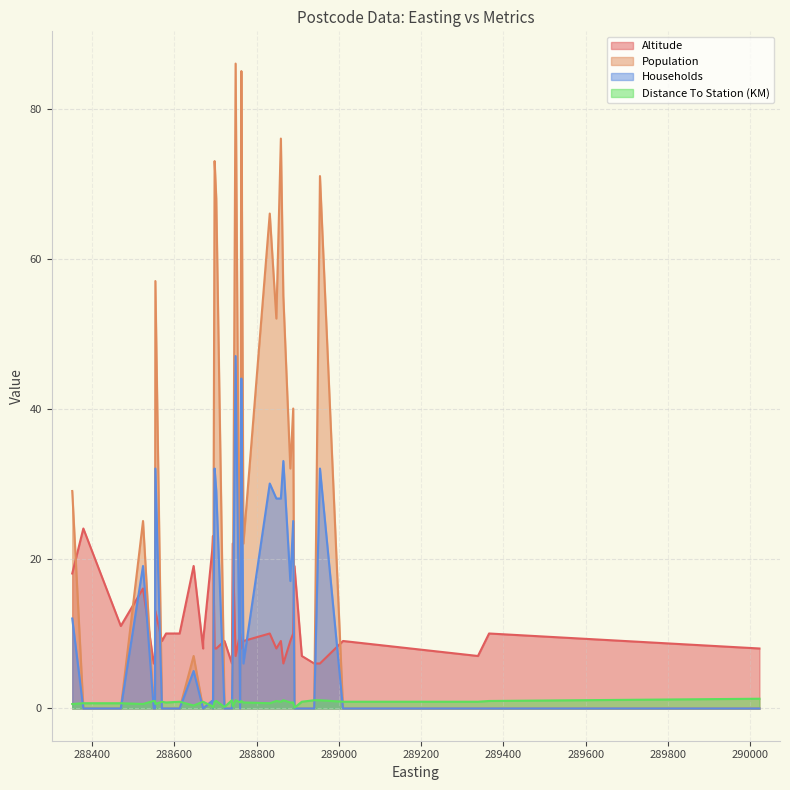

Rank the categories by Population value from highest to lowest.

288749, 288763, 288859, 288698, 288954, 288702, 288832, 288762, 288554, 288865, 288848, 288889, 288882, 288352, 288524, 288768, 288742, 288647, 288692, 288694, 288379, 290022, 288722, 288613, 288580, 288470, 288670, 288670, 288892, 289365, 289338, 288910, 288740, 288570, 288570, 289010, 288760, 288550, 288940, 288553